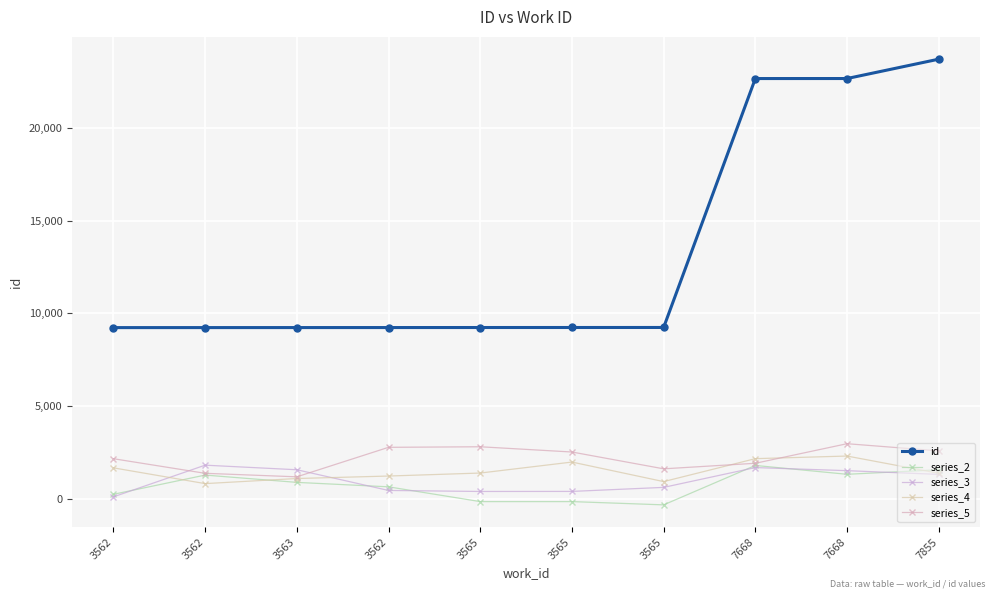

What are all the series names shown in the legend?

id, series_2, series_3, series_4, series_5